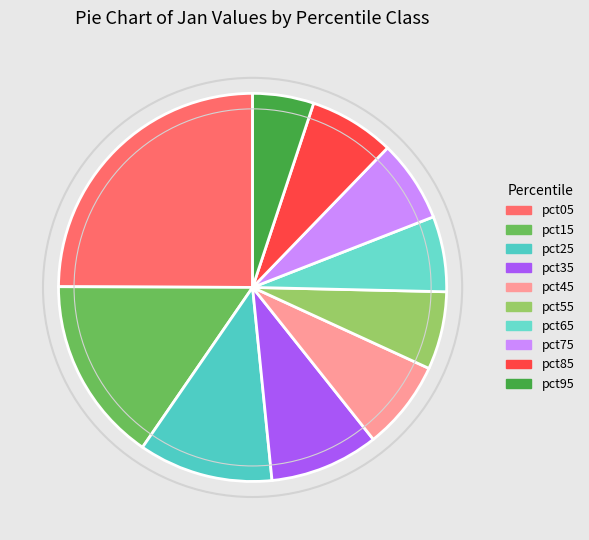

Combined, what portion of the pie is pct55 and pct85?

13.6%